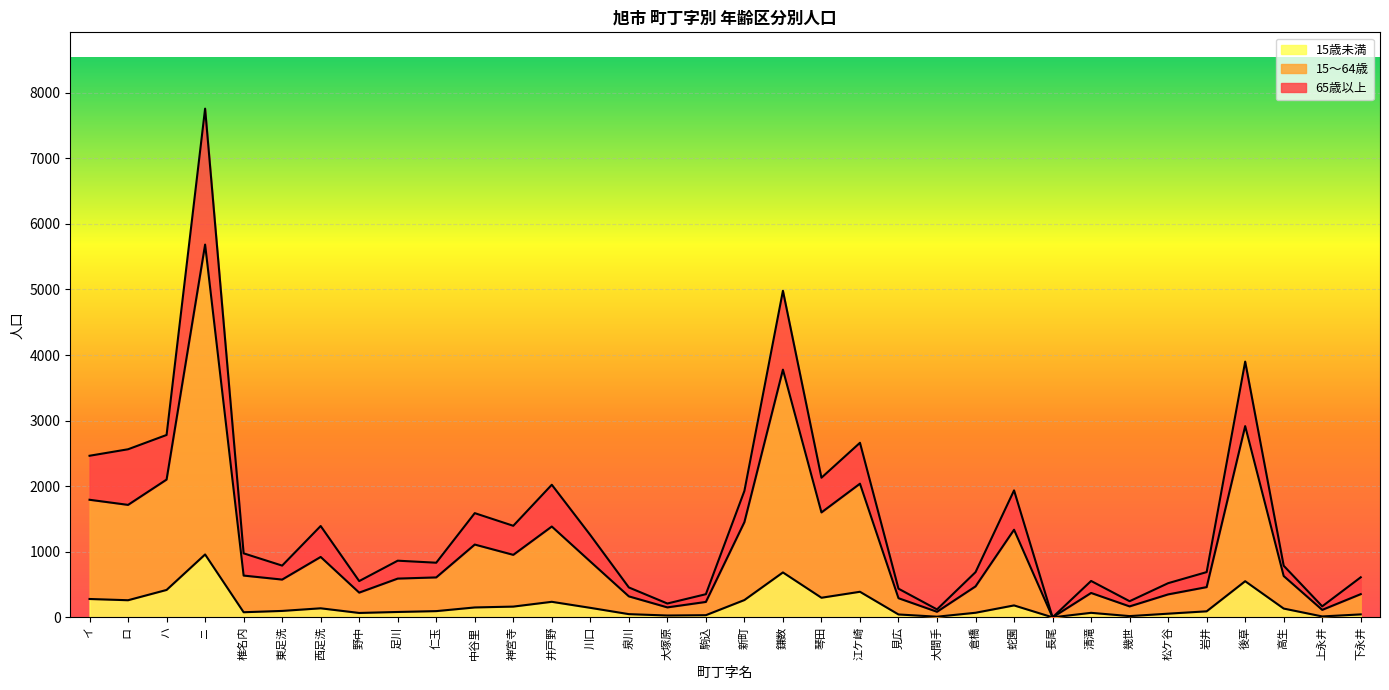

Where does the 15～64歳 series first go above 630?

イ